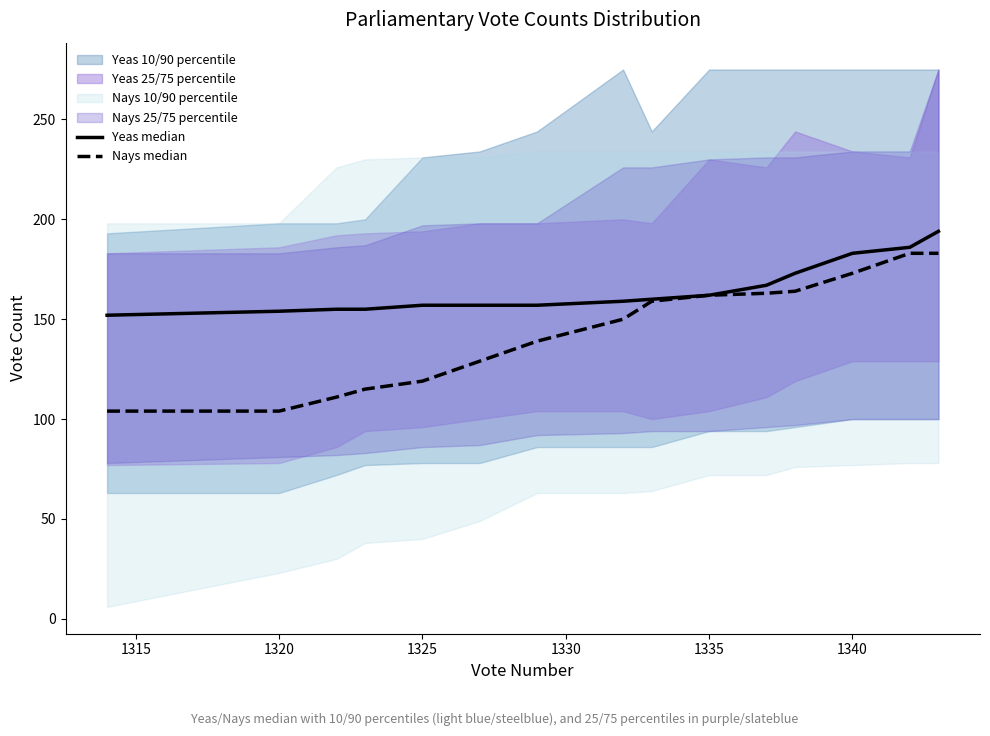

True or false: Nays median and Yeas median intersect in this chart.

False